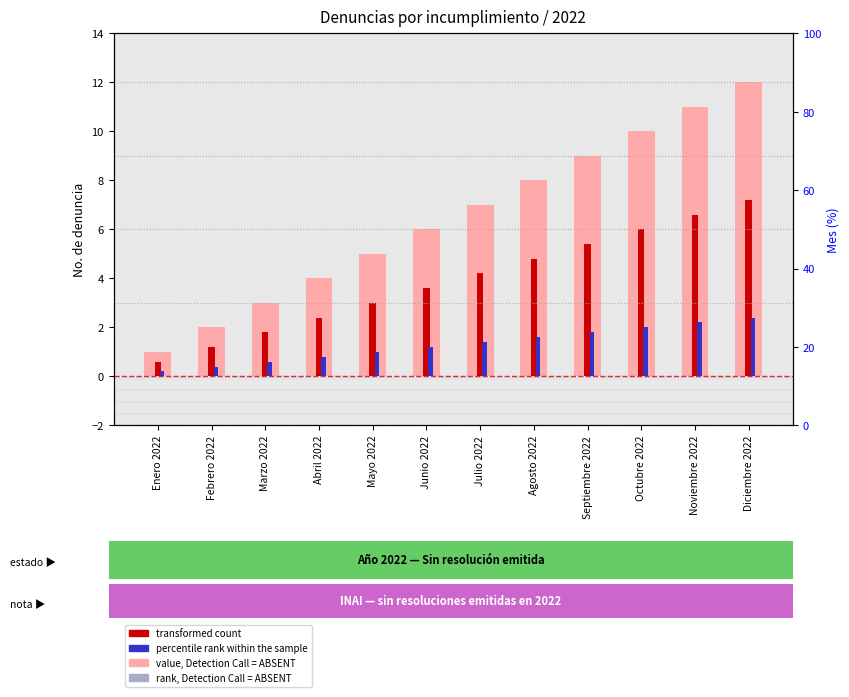

At which category does the chart reach its peak across all series?

Diciembre 2022